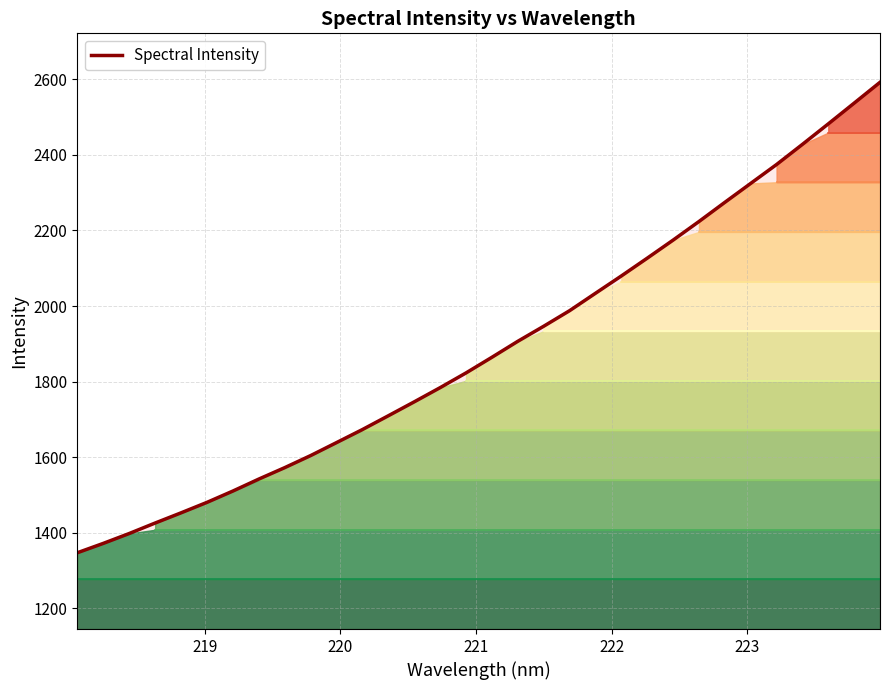

Reading right to left, extract all data points from this chart.

Contour 1: 1276.3	1276.3	1276.3	1276.3	1276.3	1276.3	1276.3	1276.3	1276.3	1276.3	1276.3	1276.3	1276.3	1276.3	1276.3	1276.3	1276.3	1276.3	1276.3	1276.3	1276.3	1276.3	1276.3	1276.3	1276.3	1276.3	1276.3	1276.3	1276.3	1276.3	1276.3	1276.3
Spectral Intensity: 2592.2	2537.1	2482.2	2427.9	2374.6	2324.6	2274.4	2223.7	2174.4	2126.6	2079.5	2033.7	1987.6	1946.4	1906.6	1864.3	1822.9	1783.9	1746.3	1709.5	1673.0	1638.4	1604.1	1572.1	1541.9	1510.2	1480.2	1452.5	1425.5	1397.8	1371.7	1346.9